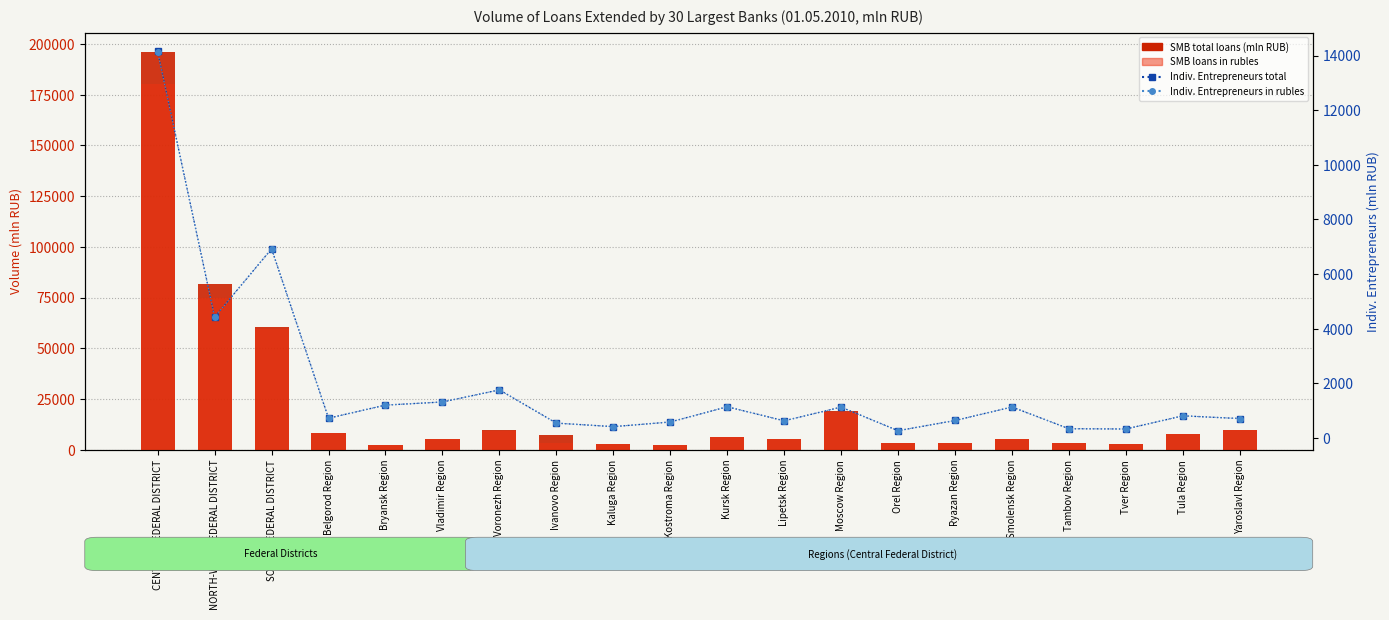

What is the maximum value shown in the chart?

195925